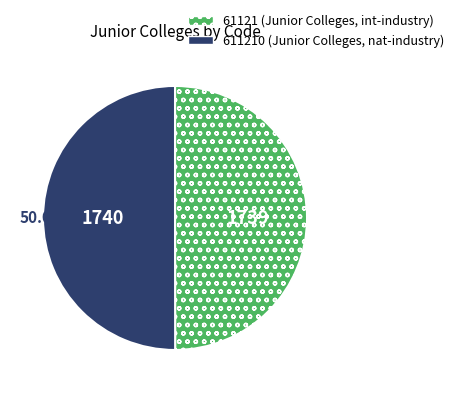

How many slices are in this pie chart?

2